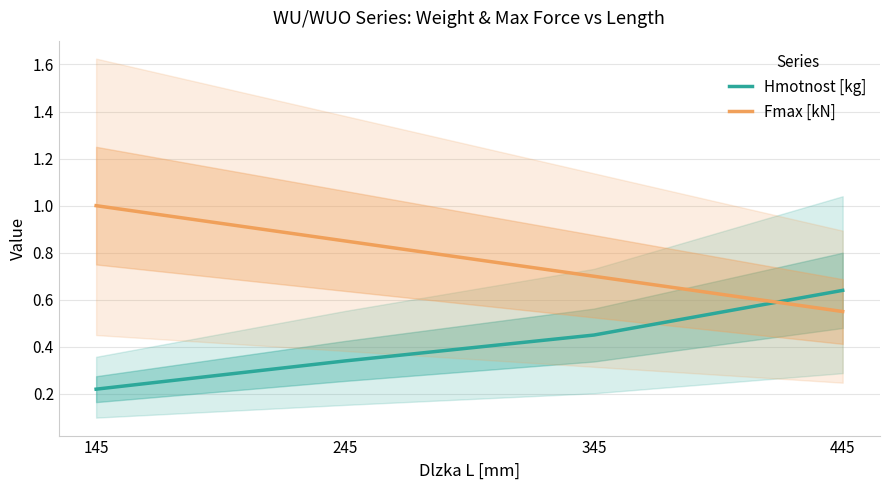

What value does the Hmotnost [kg] series have at 245?

0.3